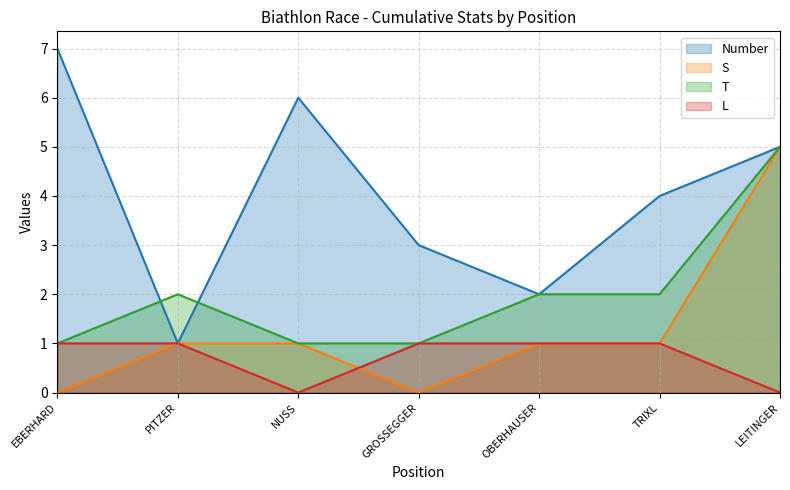

How many data points in L are less than 1?

2